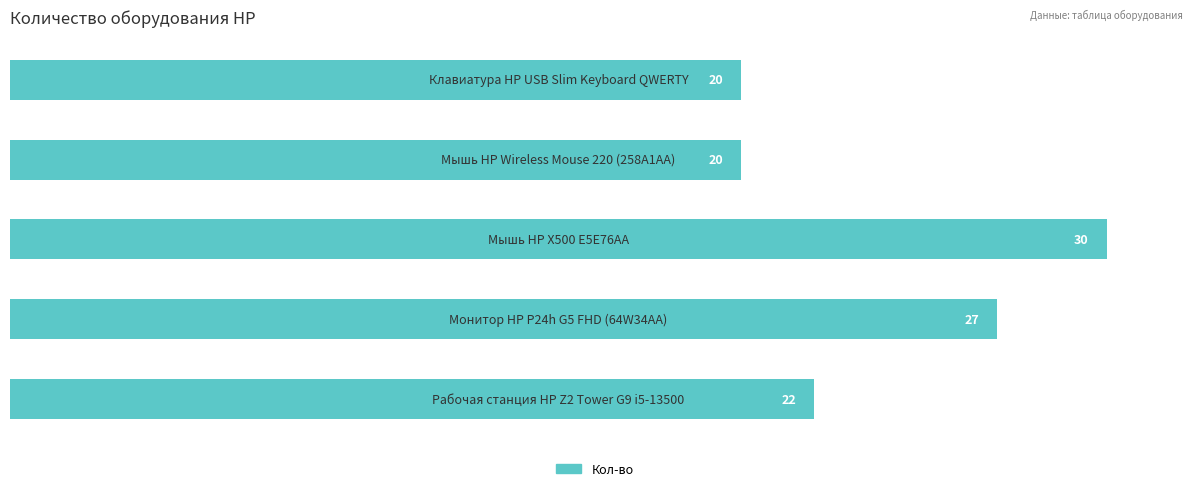

Reading bottom to top, extract all data points from this chart.

22	27	30	20	20